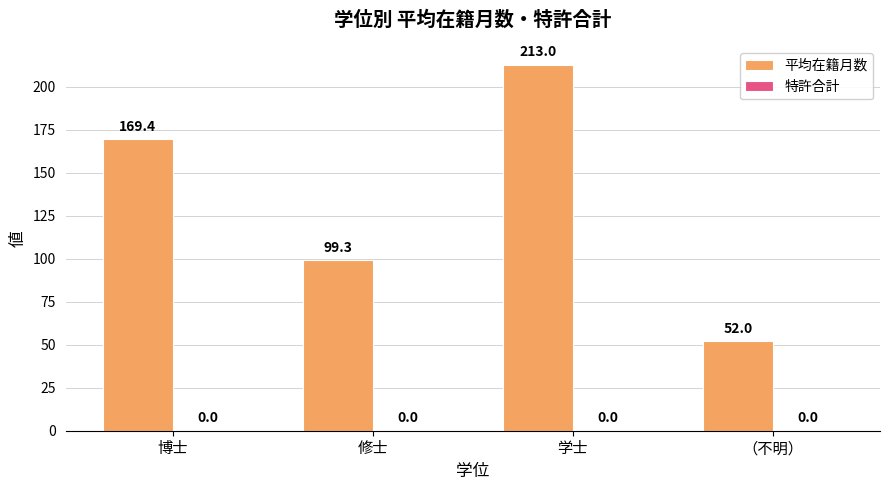

Reading left to right, transcribe all the data shown in this chart.

博士=169.4	修士=99.3	学士=213.0	（不明）=52.0